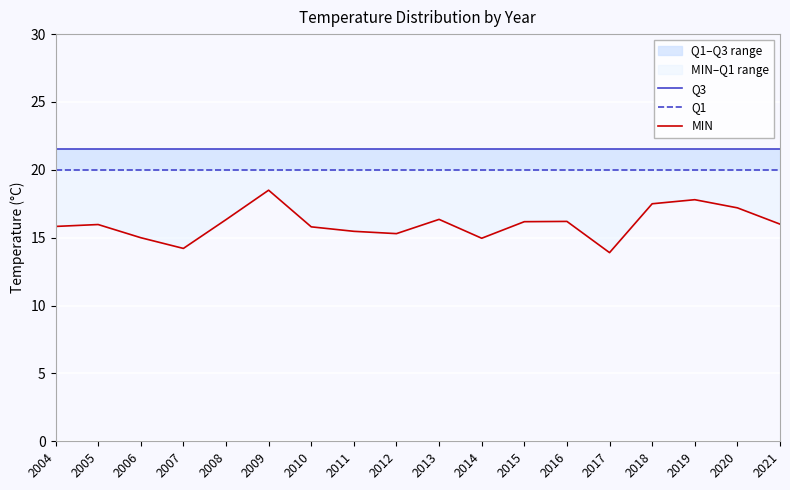

Rank the categories by Q3 value from lowest to highest.

2004, 2005, 2006, 2007, 2008, 2009, 2010, 2011, 2012, 2013, 2014, 2015, 2016, 2017, 2018, 2019, 2020, 2021